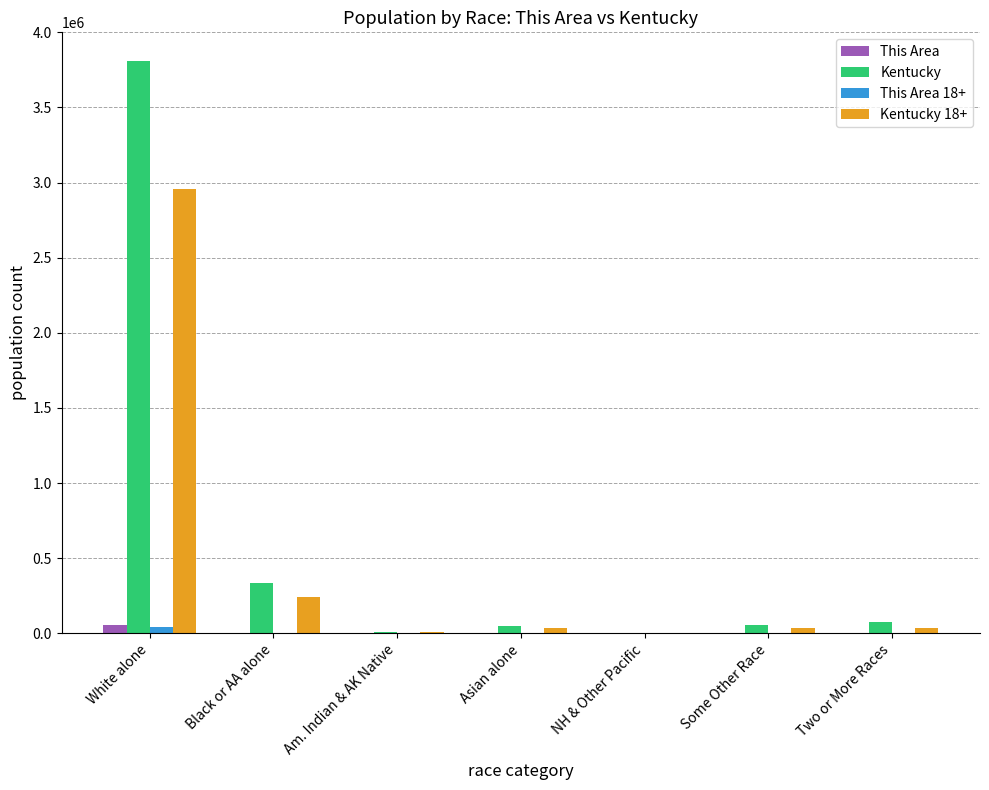

Is the value of Kentucky at Black or AA alone greater than the value of This Area at Black or AA alone?

Yes